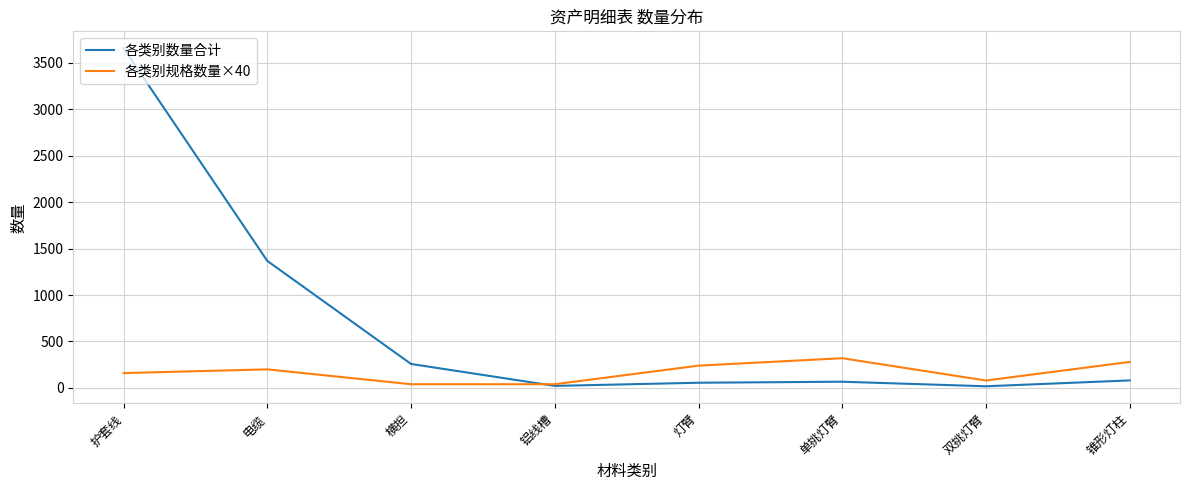

Is this an area chart (filled region under the line)?

No